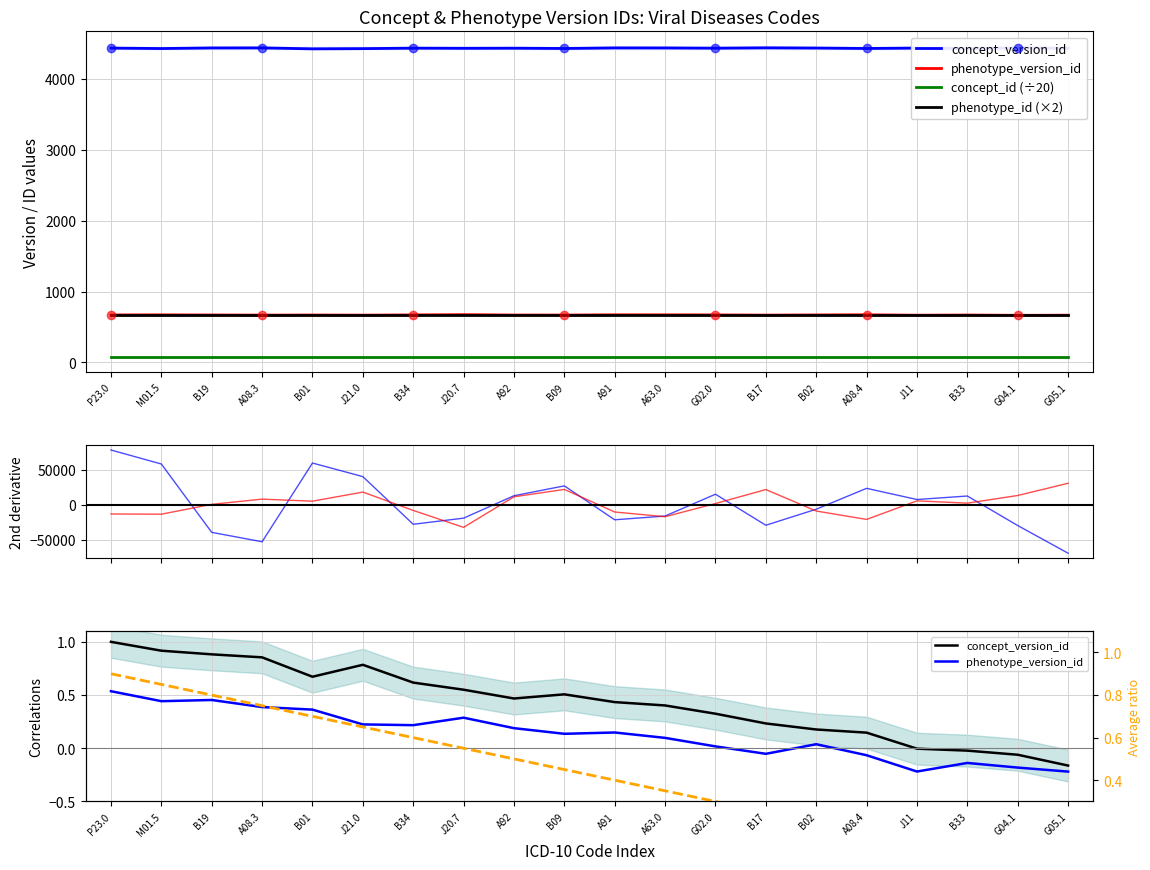

Reading right to left, list all the values displayed in this chart.

concept_version_id: -0.2	-0.1	-0.0	-0.0	0.1	0.2	0.2	0.3	0.4	0.4	0.5	0.5	0.6	0.6	0.8	0.7	0.9	0.9	0.9	1.0
phenotype_version_id: -0.2	-0.2	-0.1	-0.2	-0.1	0.0	-0.1	0.0	0.1	0.1	0.1	0.2	0.3	0.2	0.2	0.4	0.4	0.5	0.4	0.5
concept_id (÷20): 82.5	82.5	82.5	82.5	82.5	82.5	82.5	82.5	82.5	82.5	82.5	82.5	82.5	82.5	82.5	82.5	82.5	82.5	82.5	82.5
phenotype_id (×2): 670.0	670.0	670.0	670.0	670.0	670.0	670.0	670.0	670.0	670.0	670.0	670.0	670.0	670.0	670.0	670.0	670.0	670.0	670.0	670.0
avg ratio: -0.1	0.0	0.0	0.1	0.2	0.2	0.2	0.3	0.3	0.4	0.5	0.5	0.6	0.6	0.7	0.7	0.8	0.8	0.8	0.9